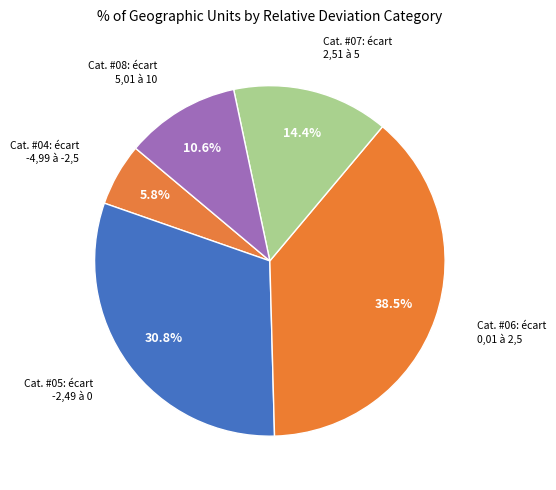

Count the number of slices in the pie.

5